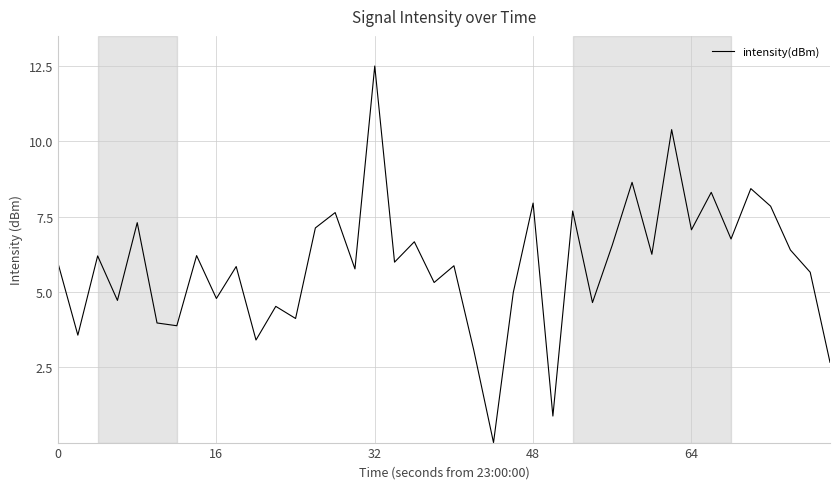

What is the maximum value shown in the chart?

12.5